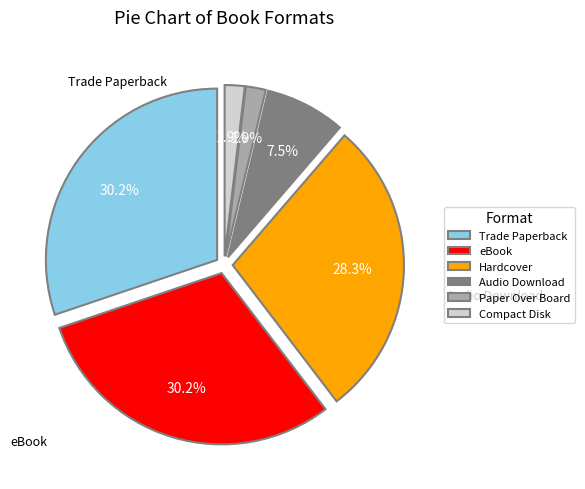

What percentage do Trade Paperback and Paper Over Board together represent?

32.1%